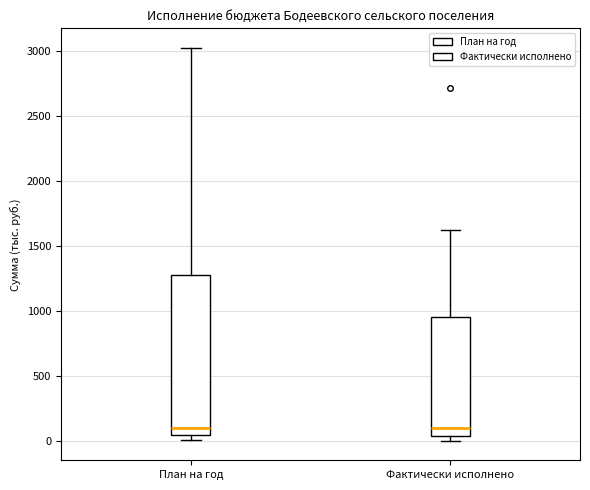

Reading left to right, transcribe this box plot: for each box, give where its median line is, the range the box spans, and where its two whiskers end, as read against the y-axis. The values are not printed on the chart, so give them approximately, as read against the axis.

План на год: median 100, box 50 to 1250, whiskers 0 to 3050
Фактически исполнено: median 100, box 50 to 950, whiskers 0 to 1600